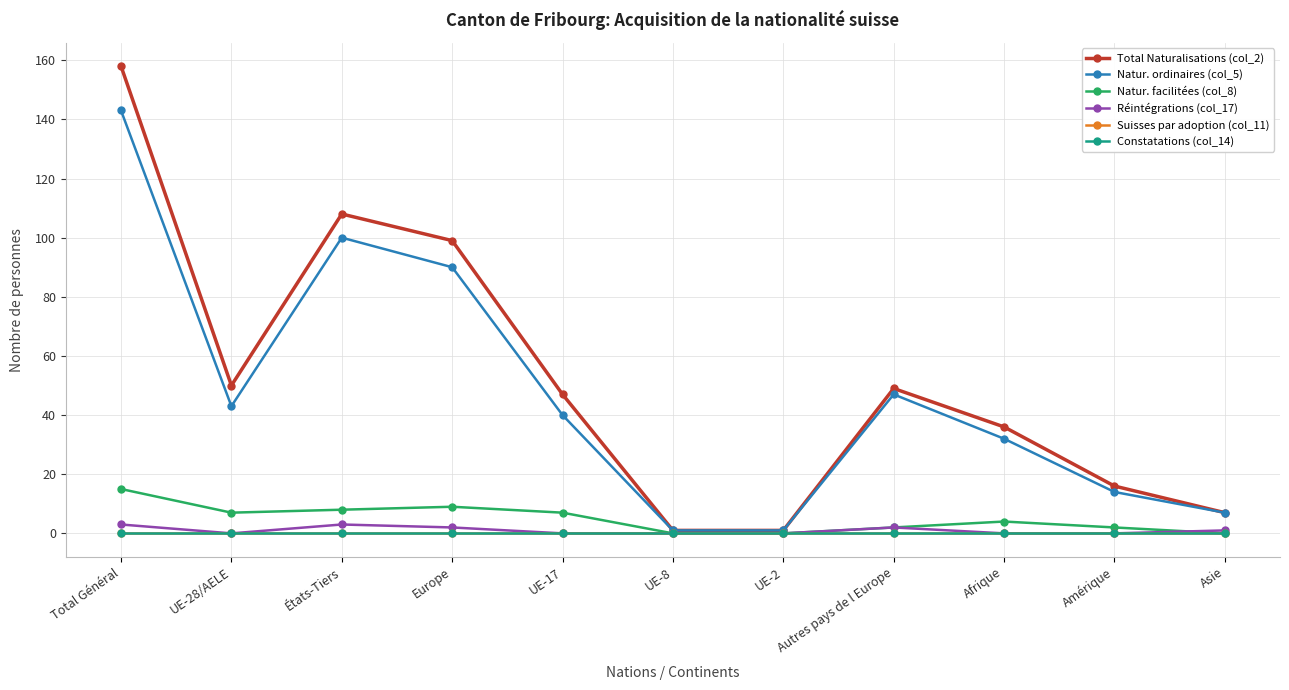

True or false: Constatations (col_14) has more than 0 points higher than both neighbors.

False